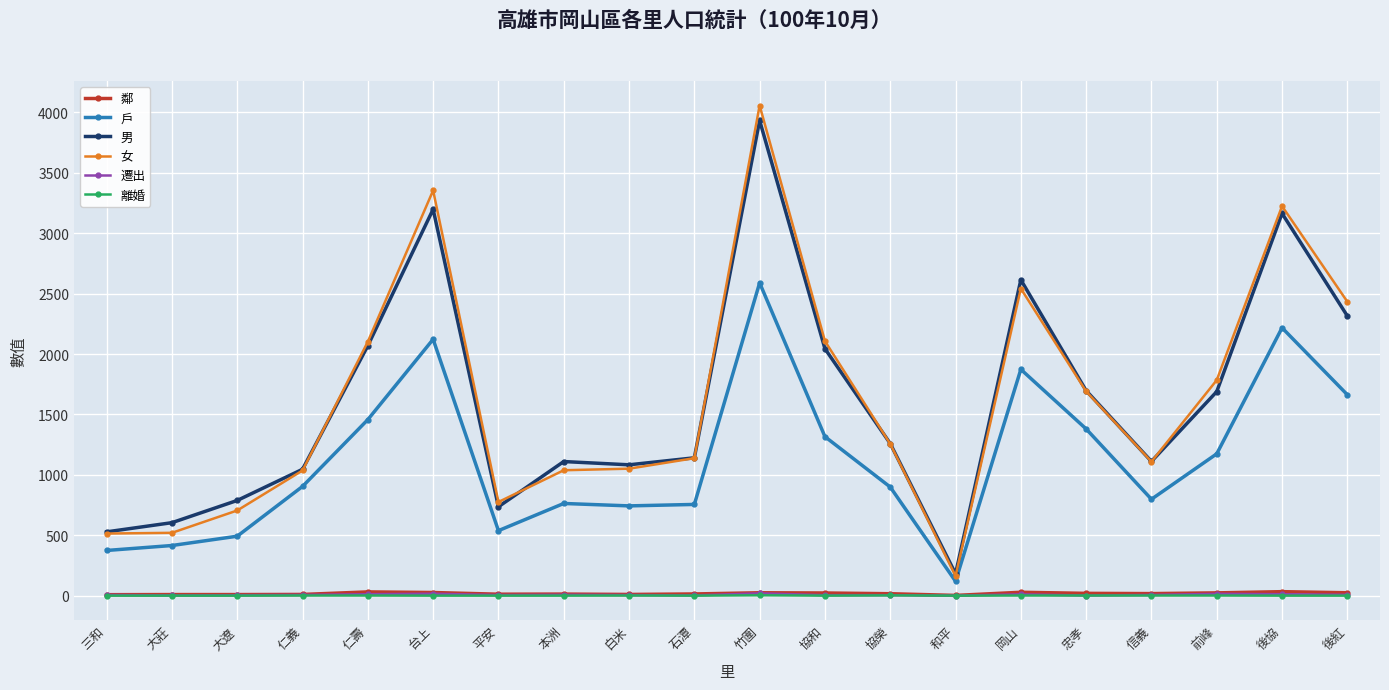

True or false: 女 has more than 0 interior local peaks.

True